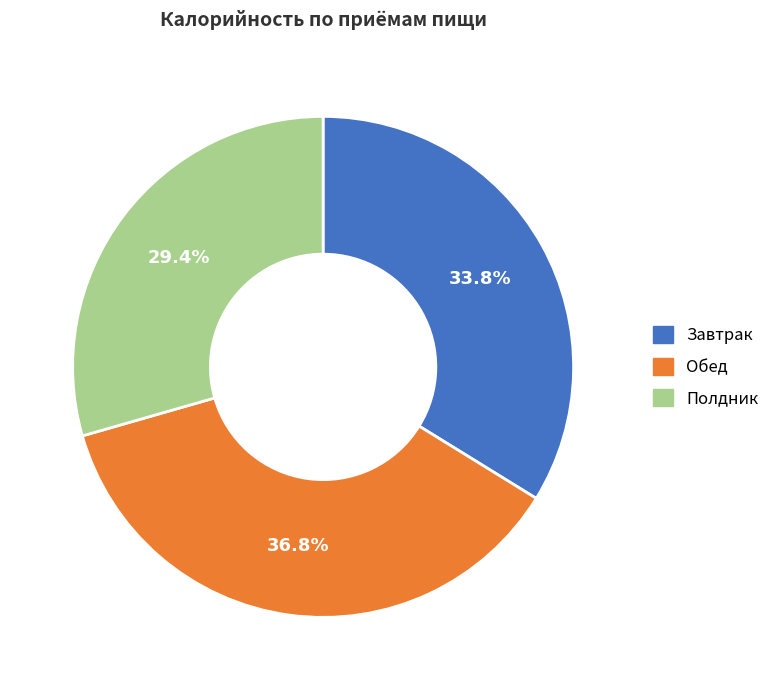

To the nearest percent, what portion does Полдник represent?

29%